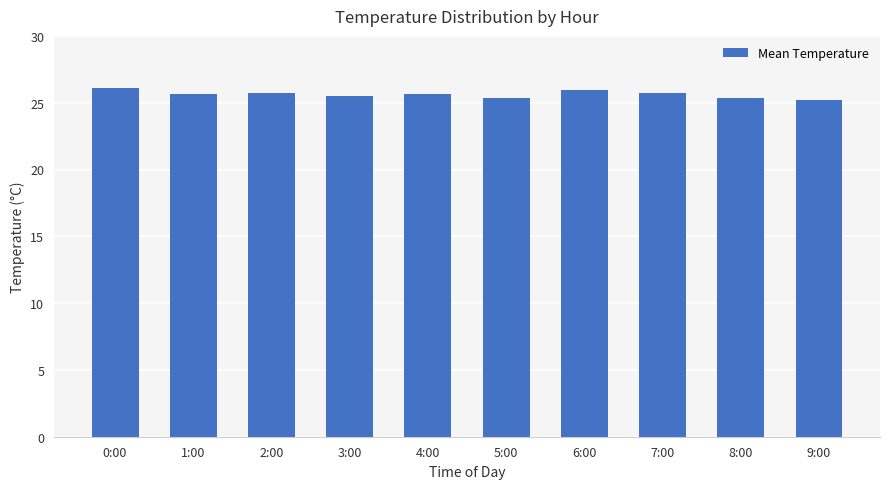

The value at 8:00 is 13.0. True or false?

False